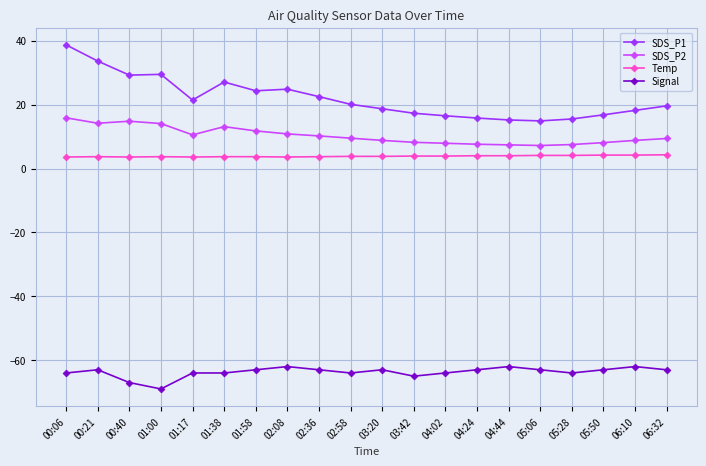

What position from the left is 04:24?

14